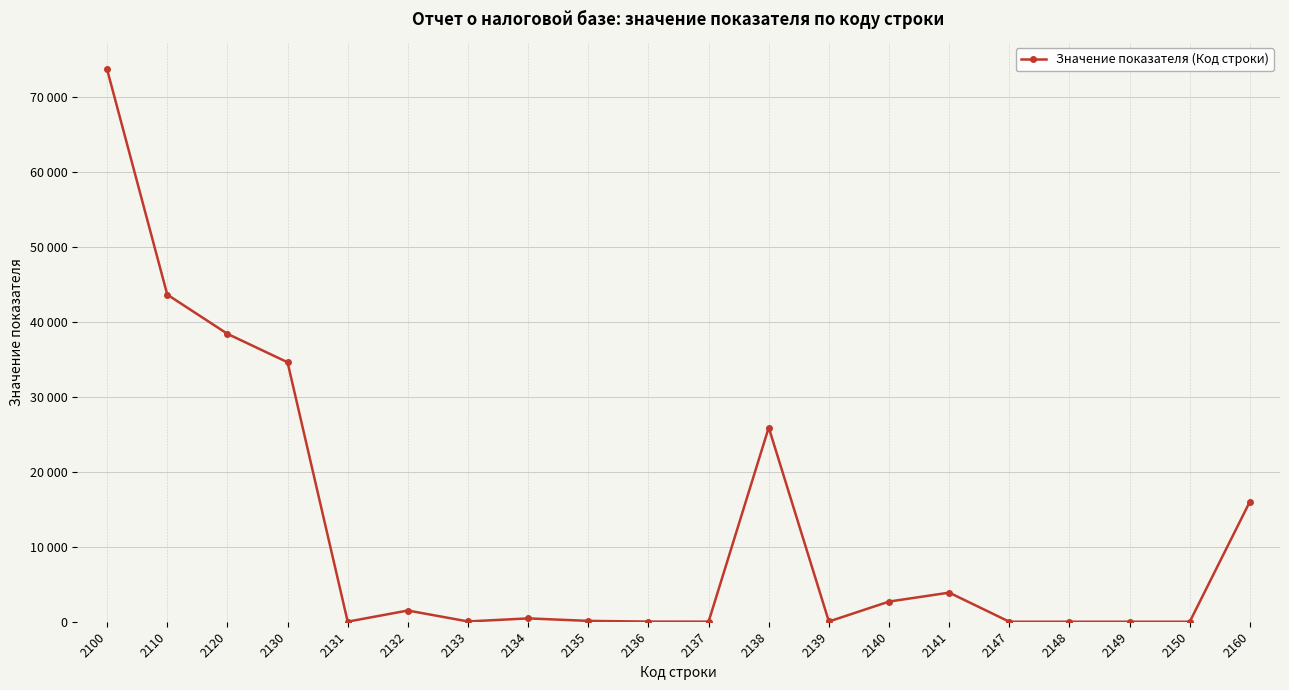

List the labels in order of value, largest first.

2100, 2110, 2120, 2130, 2138, 2160, 2141, 2140, 2132, 2134, 2135, 2133, 2139, 2136, 2131, 2137, 2147, 2148, 2149, 2150